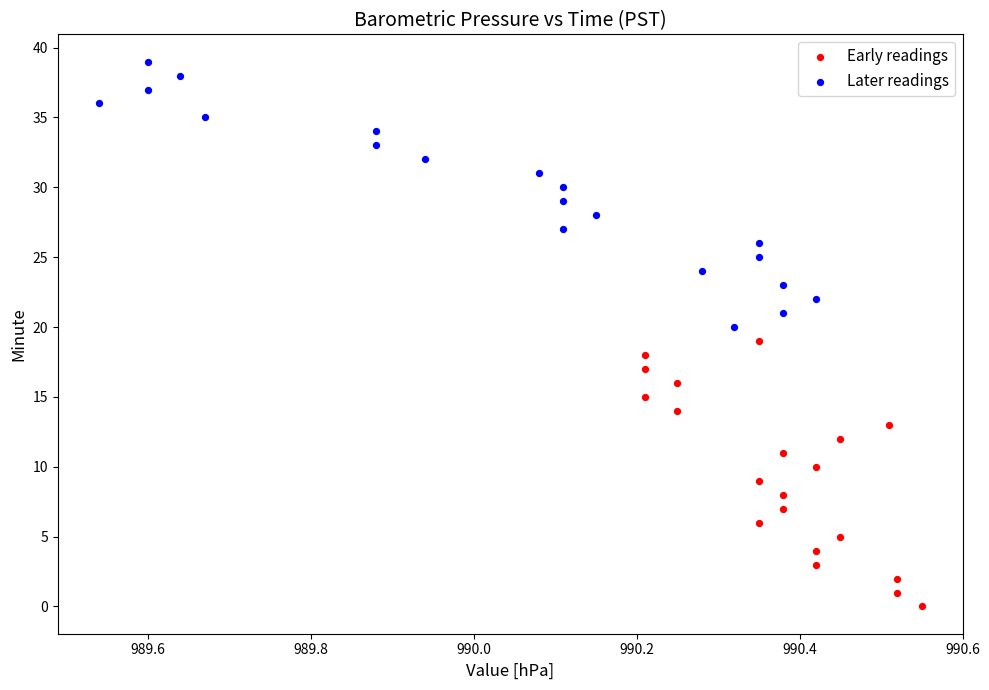

Which series contains the lowest Y value?

Early readings